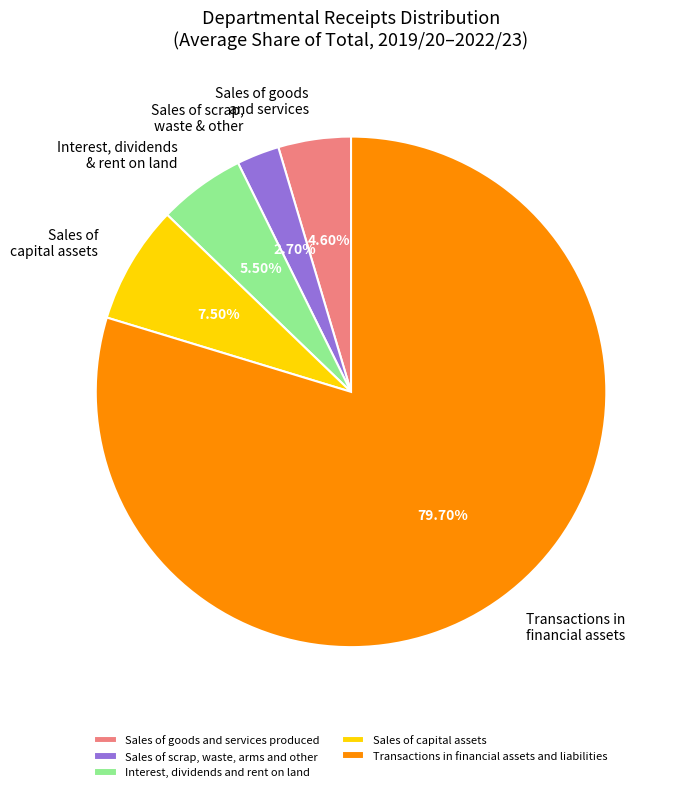

To the nearest percent, what is the difference between the largest and smallest slice percentages?

77%